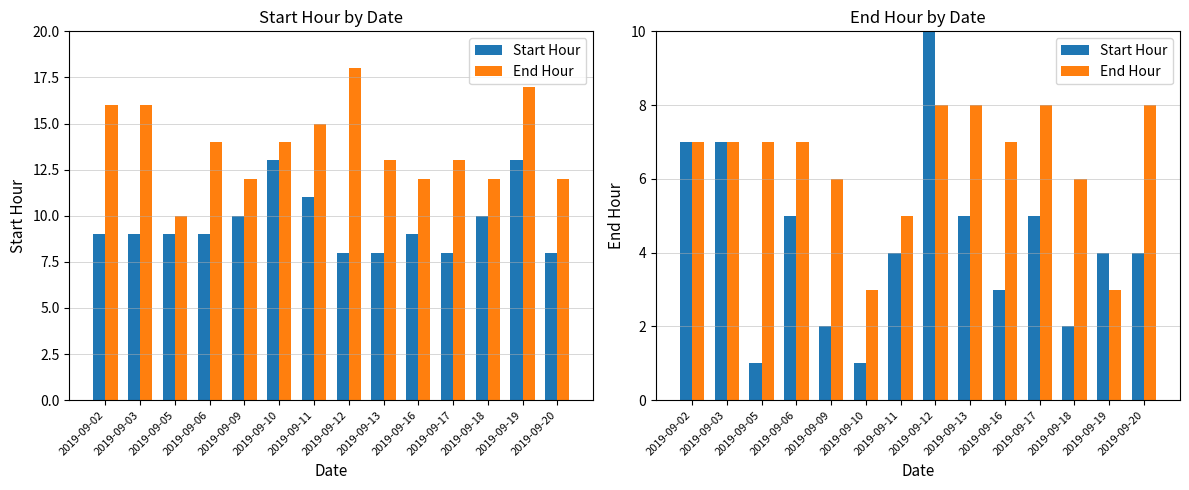

True or false: End Hour has a value of 6 at 2019-09-09.

True